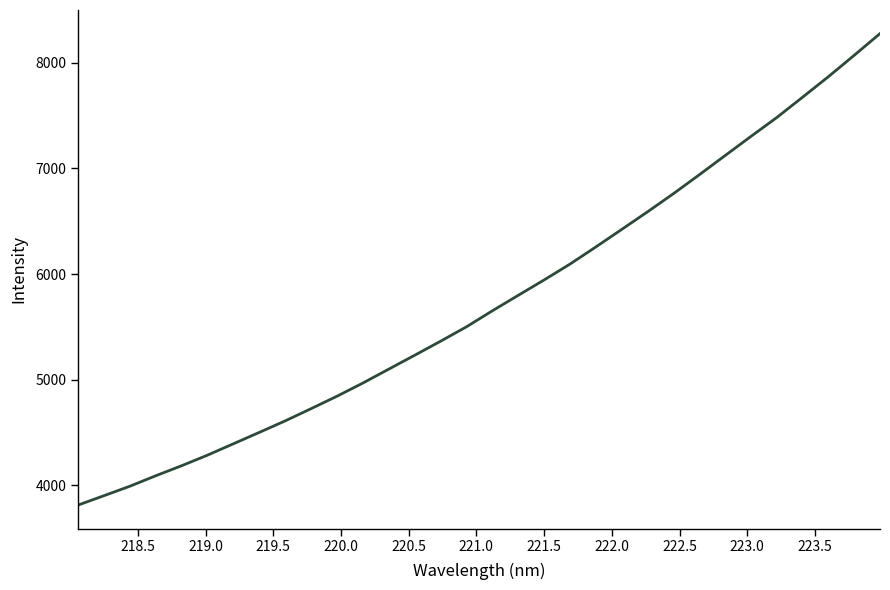

What is the minimum value shown in the chart?

3813.0